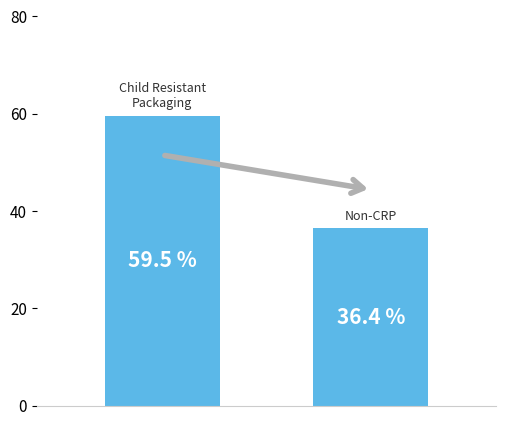

Count the number of data series in this chart.

1